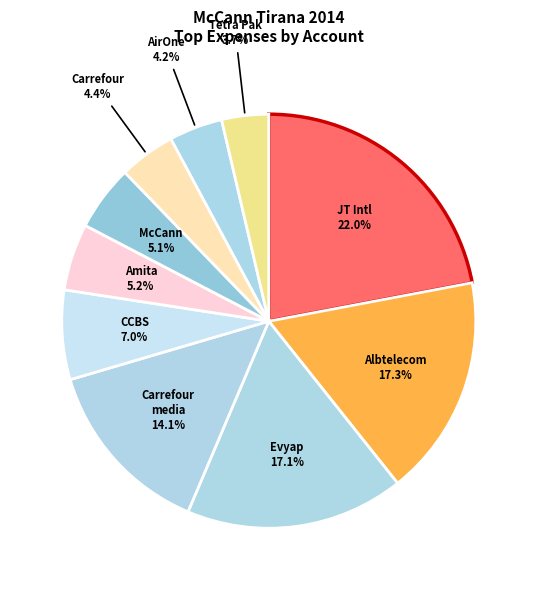

Which category has the biggest portion of the pie?

JT International